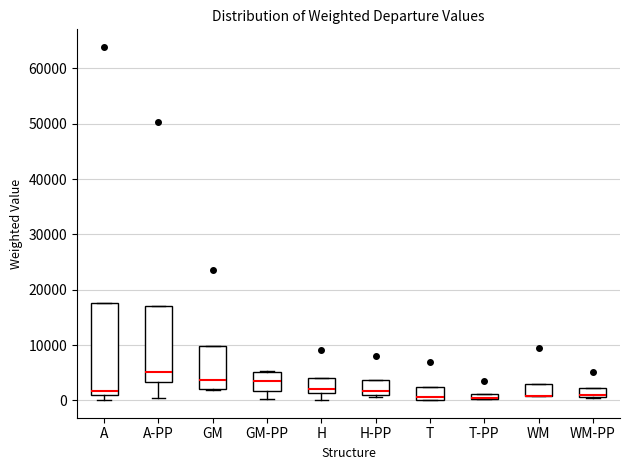

Where is the upper edge of the box for T on the y-axis? The values are not printed on the chart, so give them approximately, as read against the axis.

2000